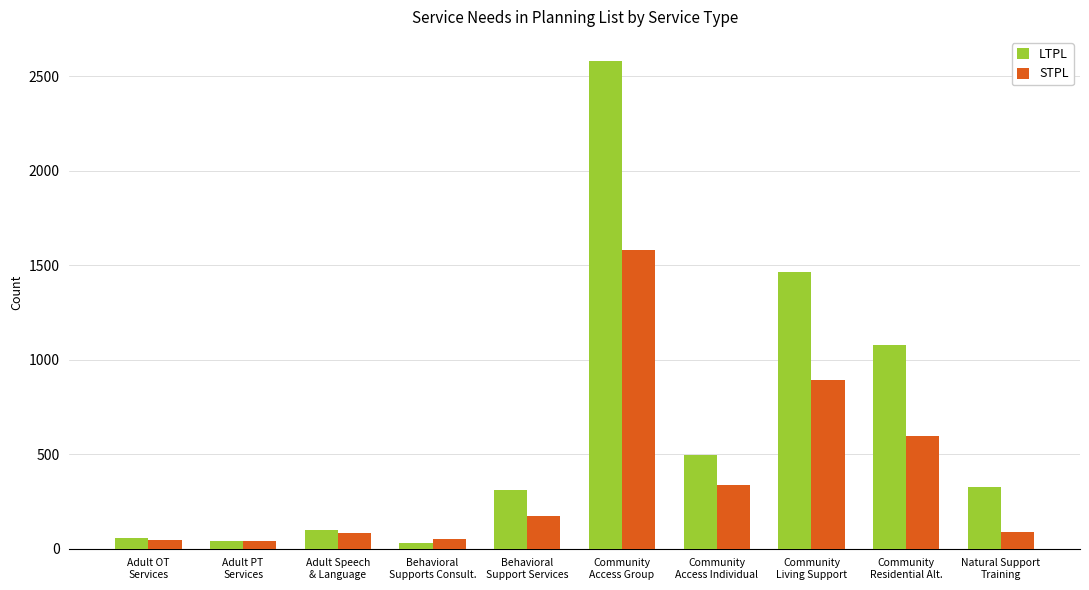

True or false: STPL has a value of 891 at Community
Living Support.

True